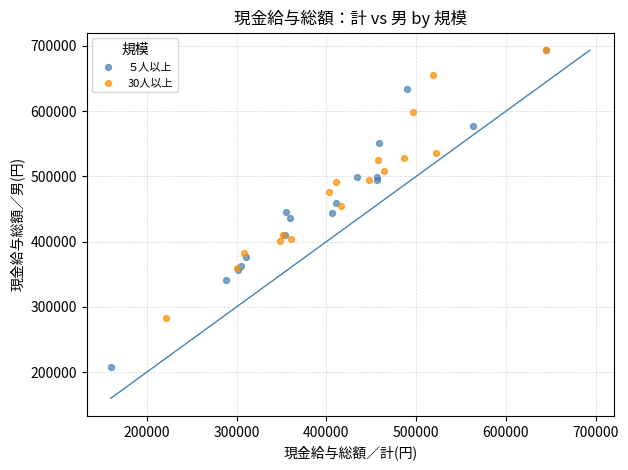

Which series has the widest spread of Y values?

５人以上